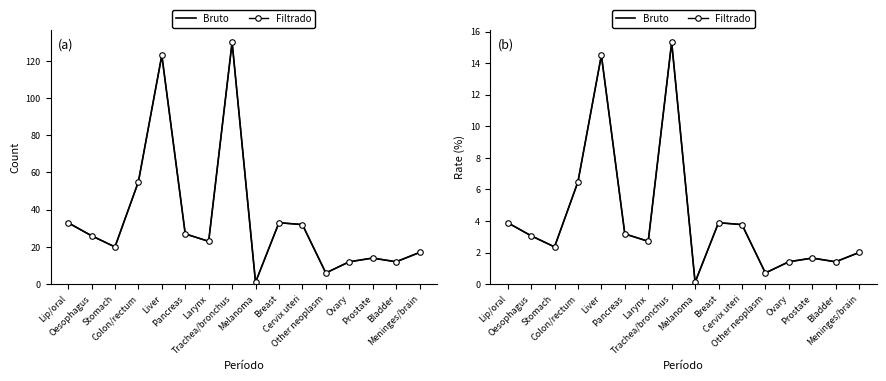

What is the greatest value displayed?

130.0